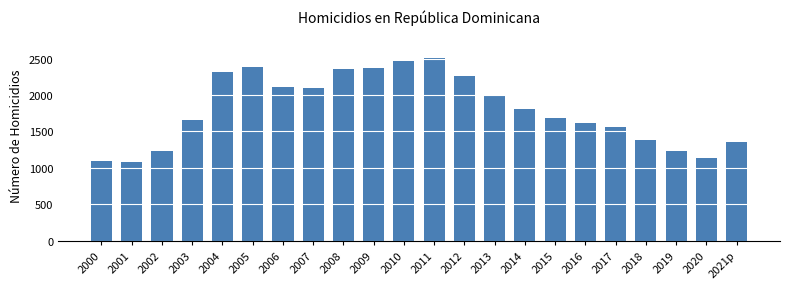

What is the value of the 19th bar from the left?

1389